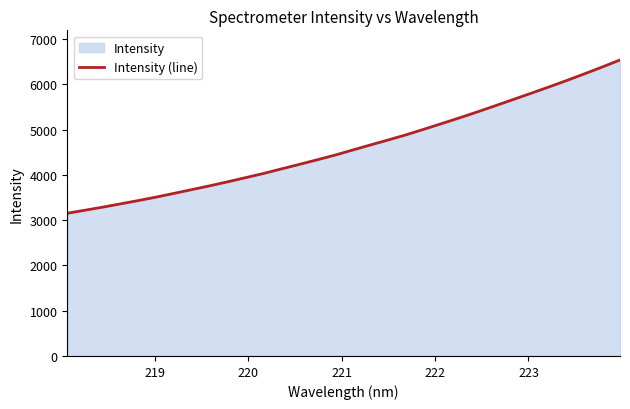

What is the smallest value displayed?

3151.3